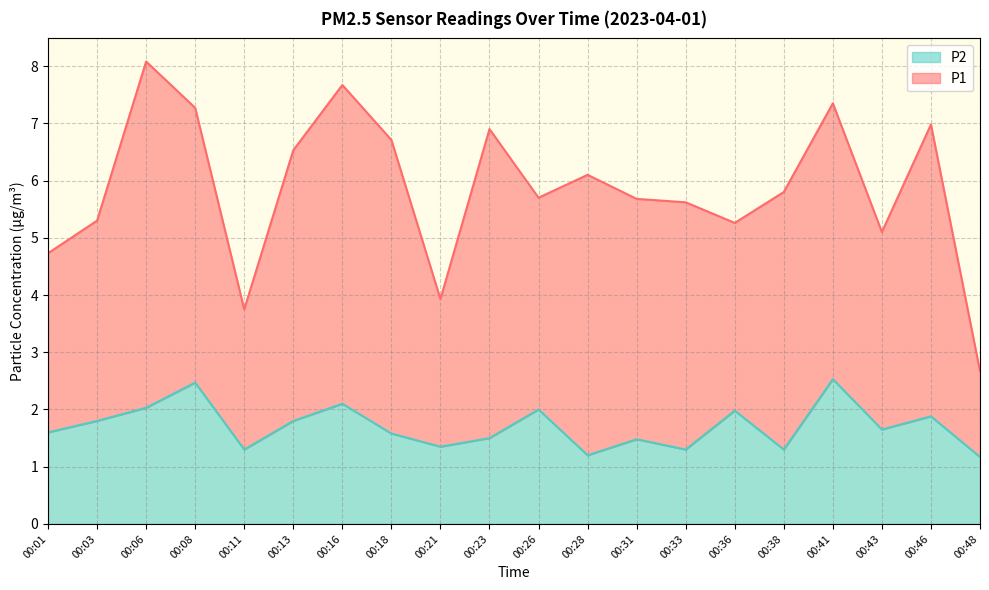

What is the highest value of the P2 series?

2.5